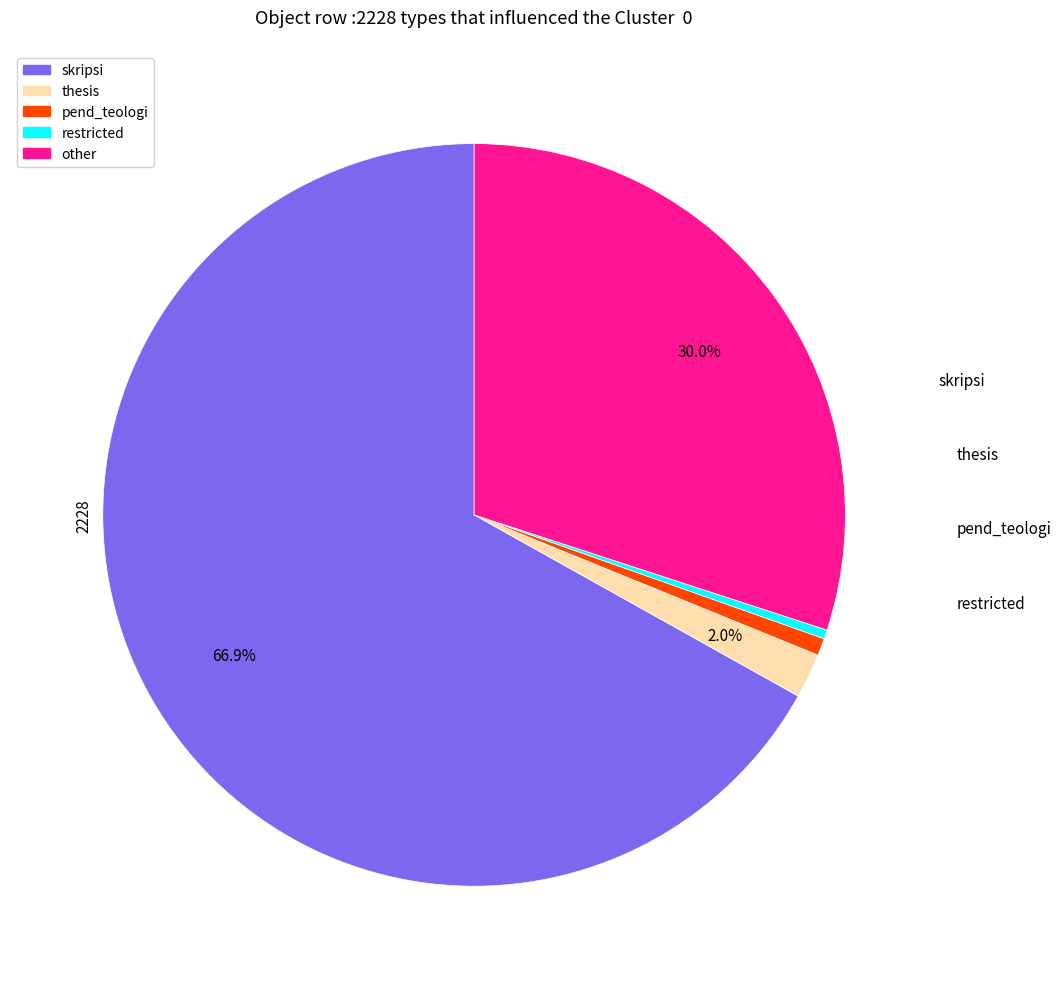

Is there a majority slice in this chart?

Yes